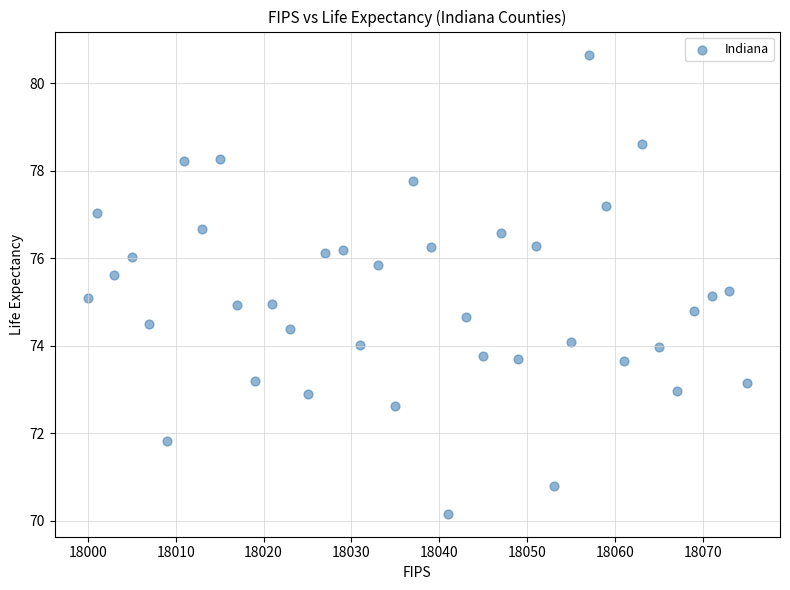

What is the range of X values (max minus min)?

75.0